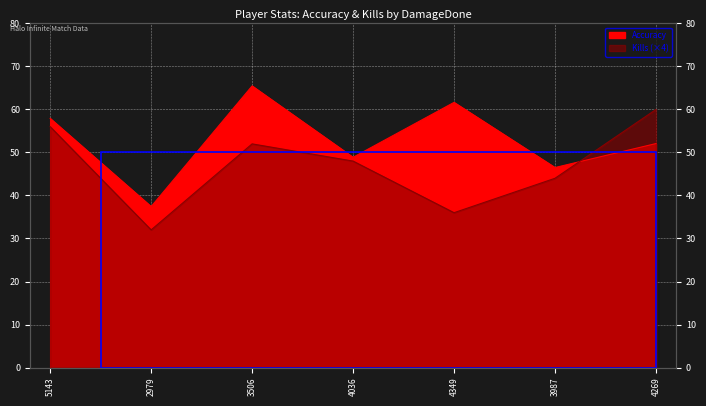

Reading left to right, list all the values displayed in this chart.

Accuracy: 57.9	37.4	65.5	48.9	61.6	46.5	52.1
Kills: 56.0	32.0	52.0	48.0	36.0	44.0	60.0